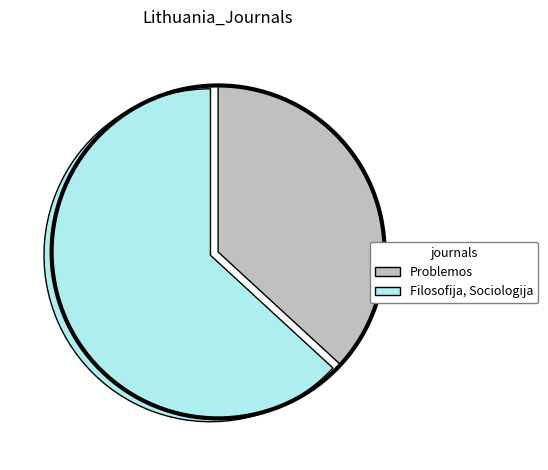

How many slices are in this pie chart?

2